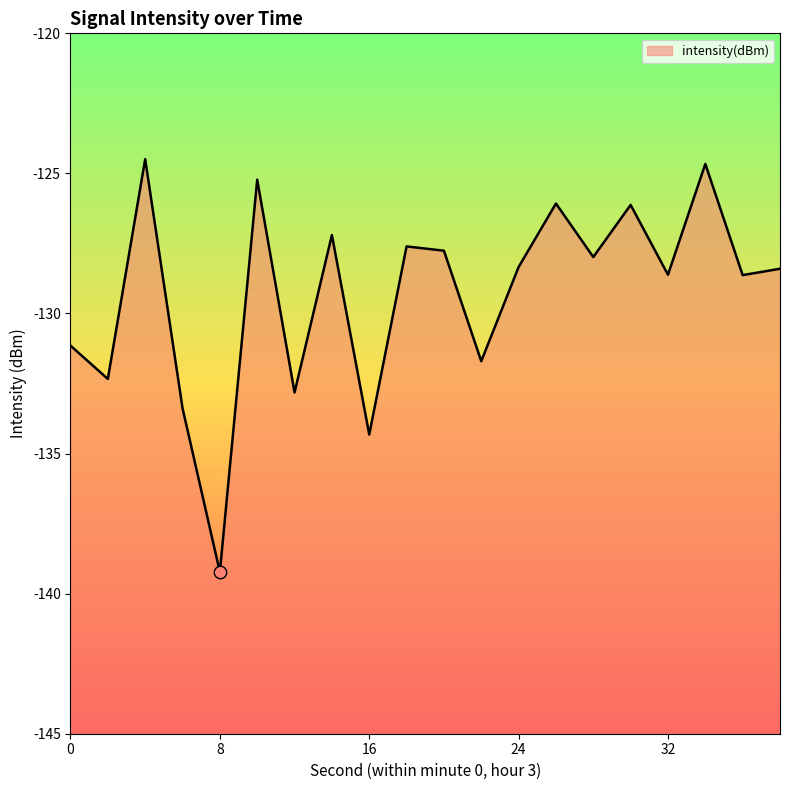

Which has a higher value, 18 or 20?

18